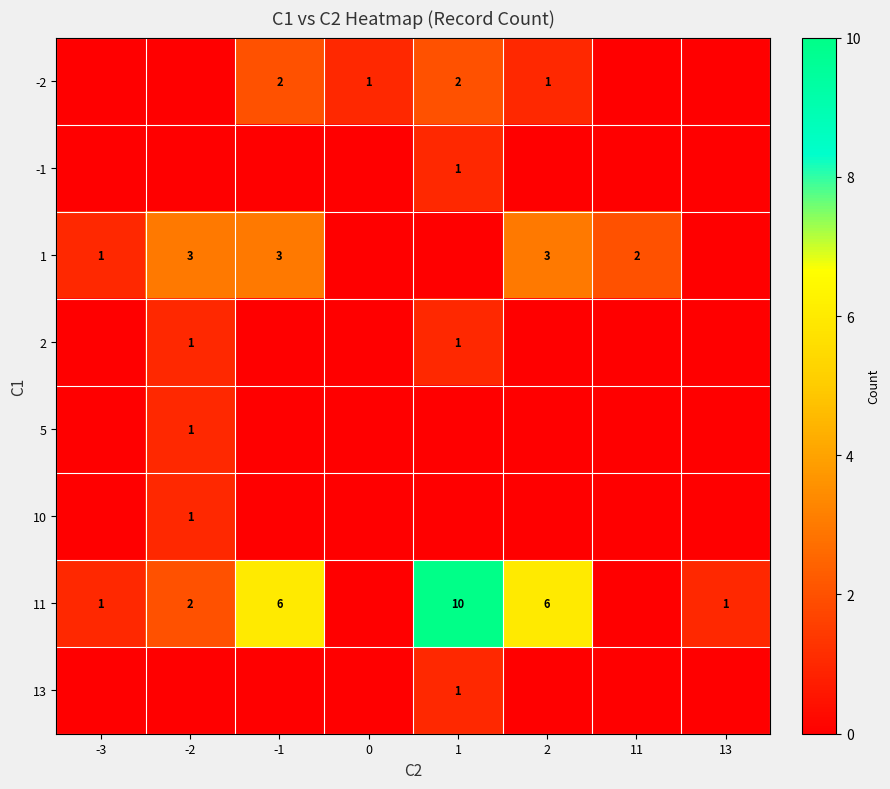

The 11 series shows 6 at 2. True or false?

True